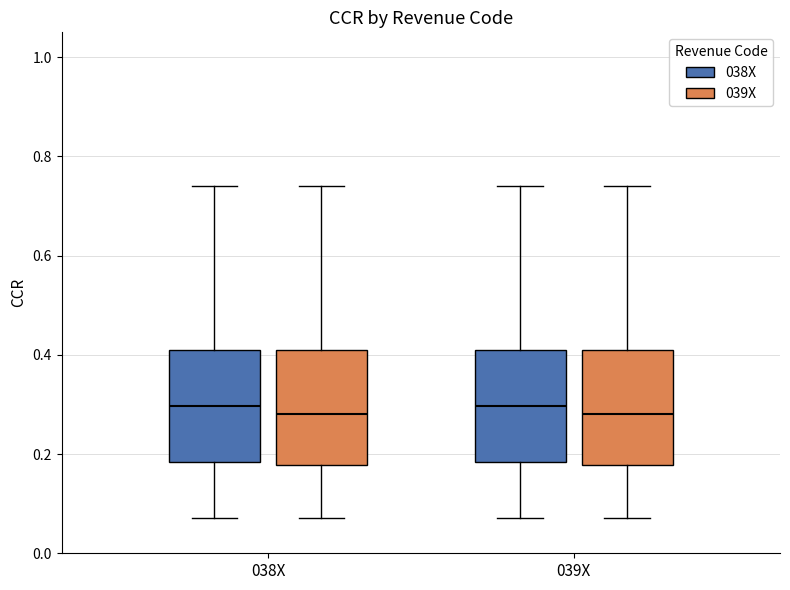

Reading left to right, transcribe this box plot: for each box, give where its median line is, the range the box spans, and where its two whiskers end, as read against the y-axis. The values are not printed on the chart, so give them approximately, as read against the axis.

038X (038X): median 0.30, box 0.18 to 0.40, whiskers 0.08 to 0.74
038X (039X): median 0.28, box 0.18 to 0.40, whiskers 0.08 to 0.74
039X (038X): median 0.30, box 0.18 to 0.40, whiskers 0.08 to 0.74
039X (039X): median 0.28, box 0.18 to 0.40, whiskers 0.08 to 0.74